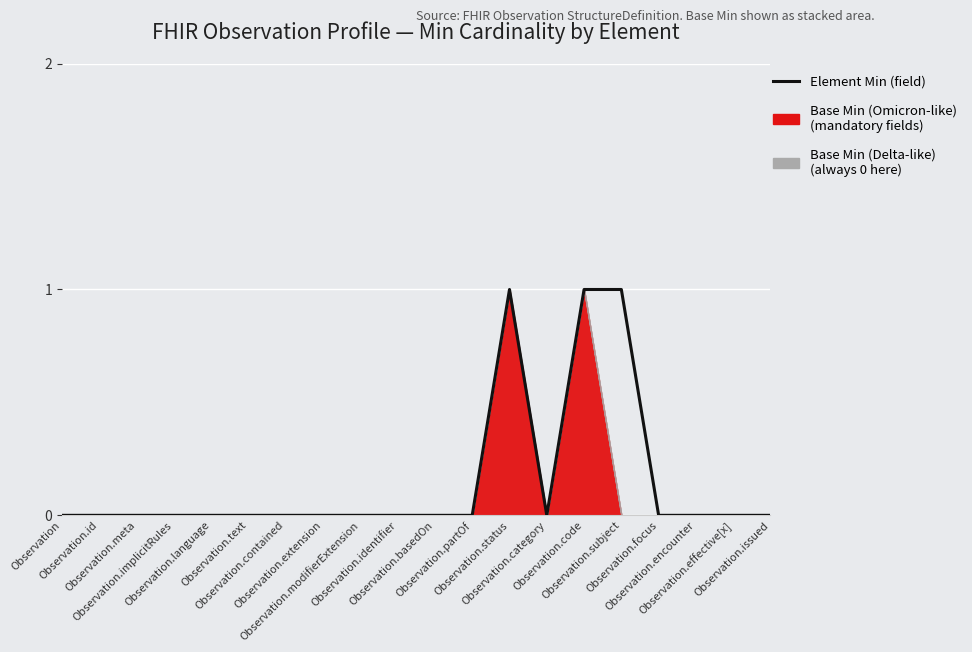

At which category does the chart reach its peak across all series?

Observation.status